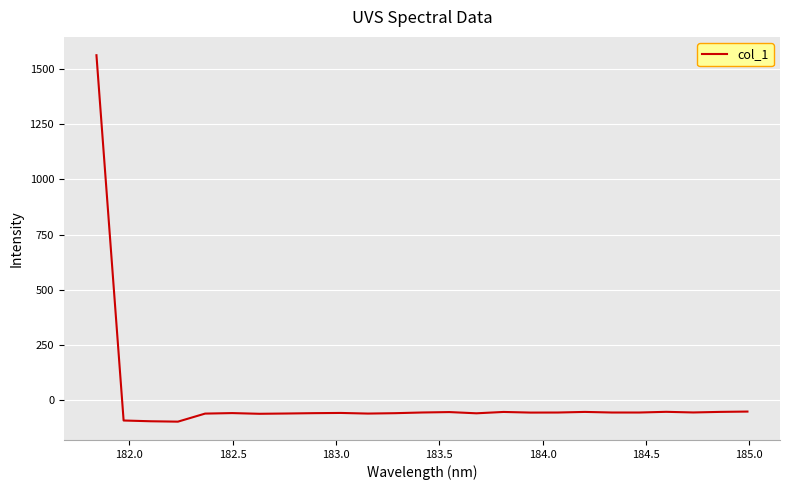

What is the difference between the maximum and minimum values?

1658.8